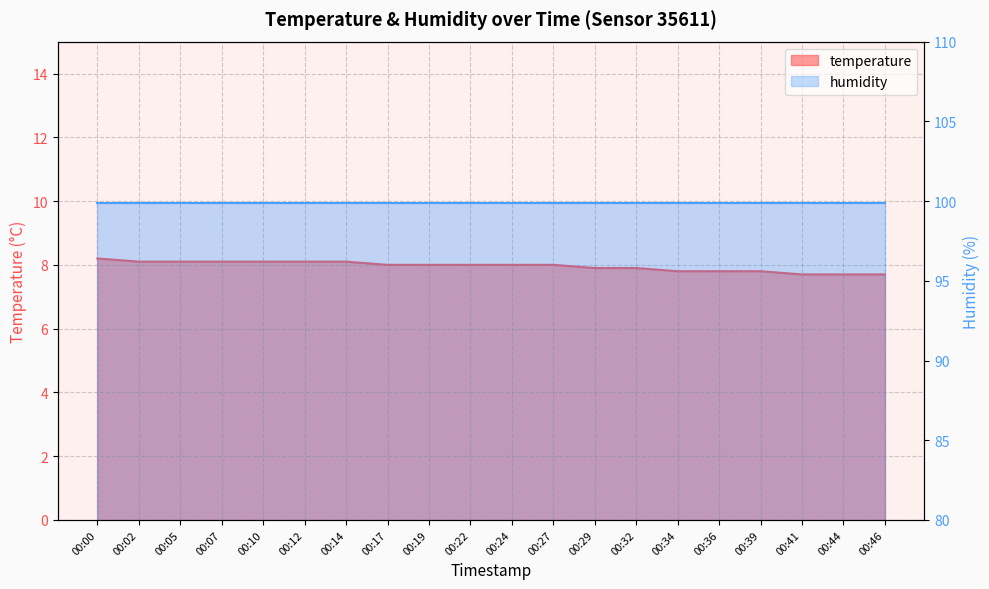

At which label is the value closest to 7?

00:41